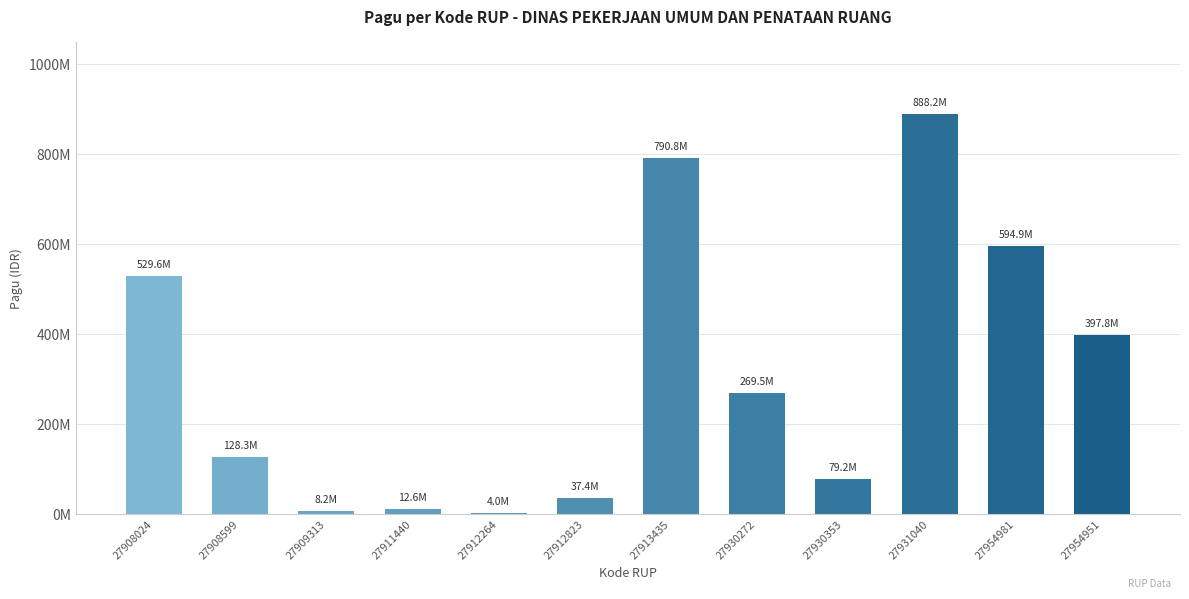

Are the bars horizontal?

No